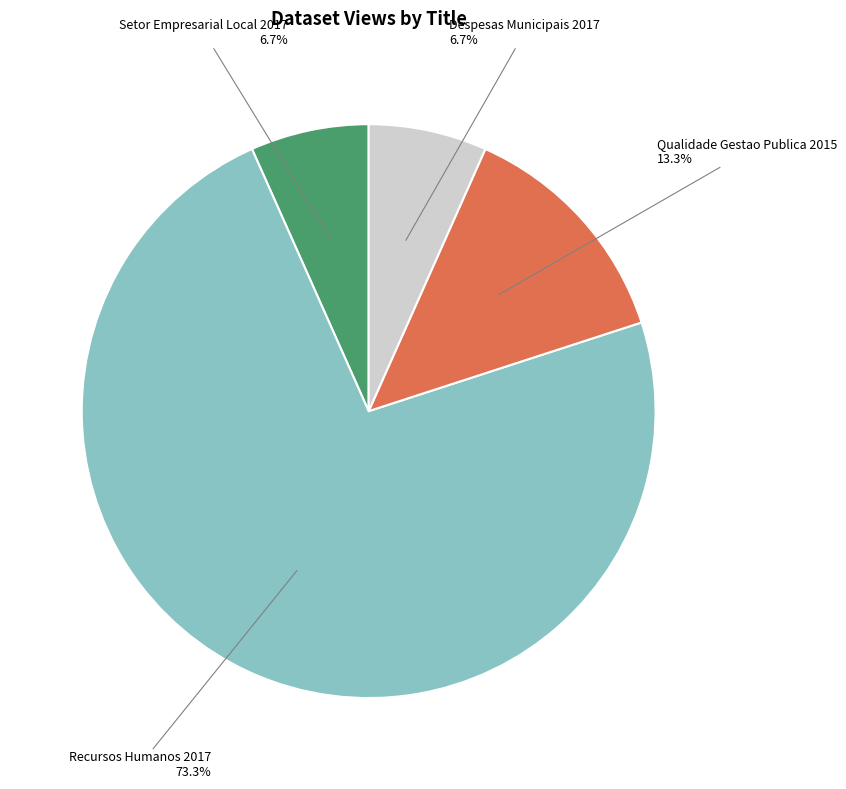

Which slice is the largest?

Recursos Humanos 2017